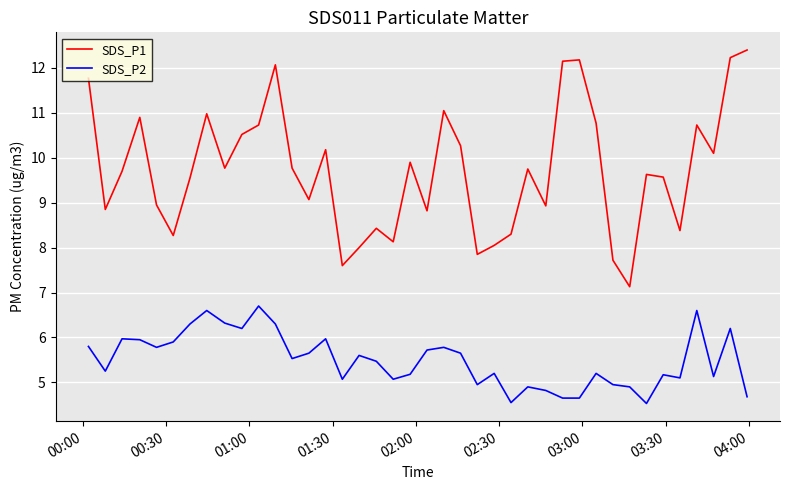

True or false: SDS_P1 and SDS_P2 intersect in this chart.

False